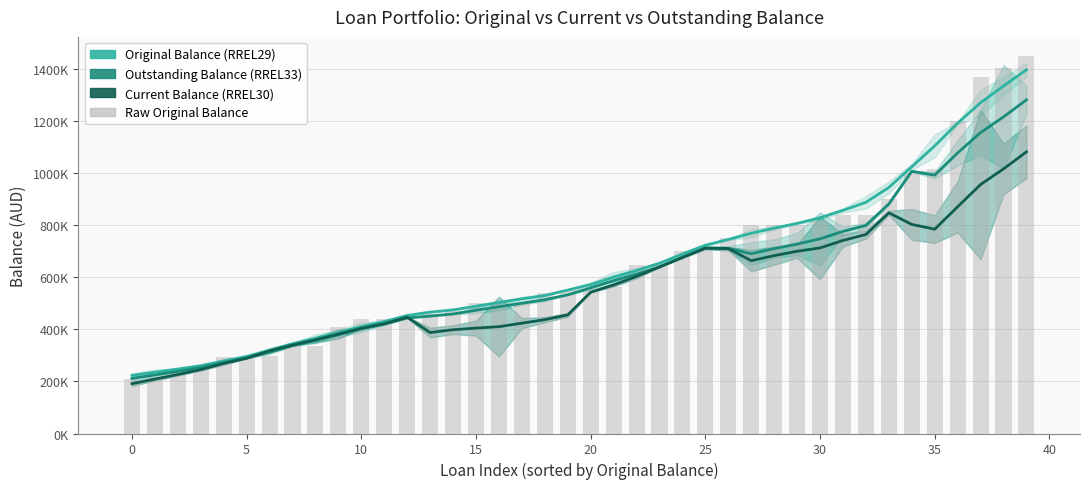

The Outstanding Balance (RREL33) series shows 1244720.0 at 28. True or false?

False